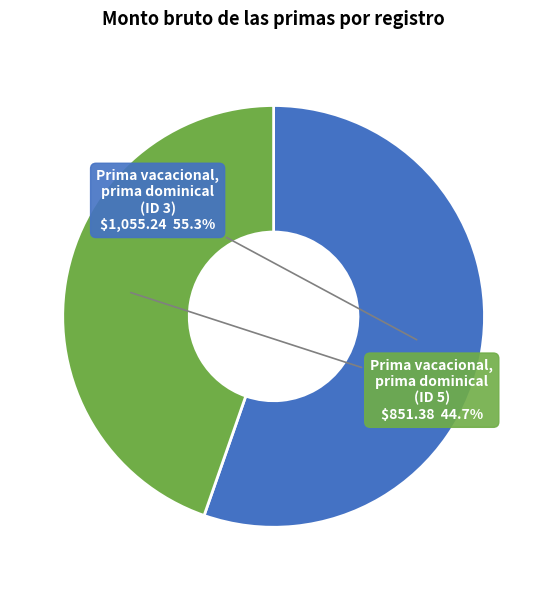

Is there a majority slice in this chart?

Yes